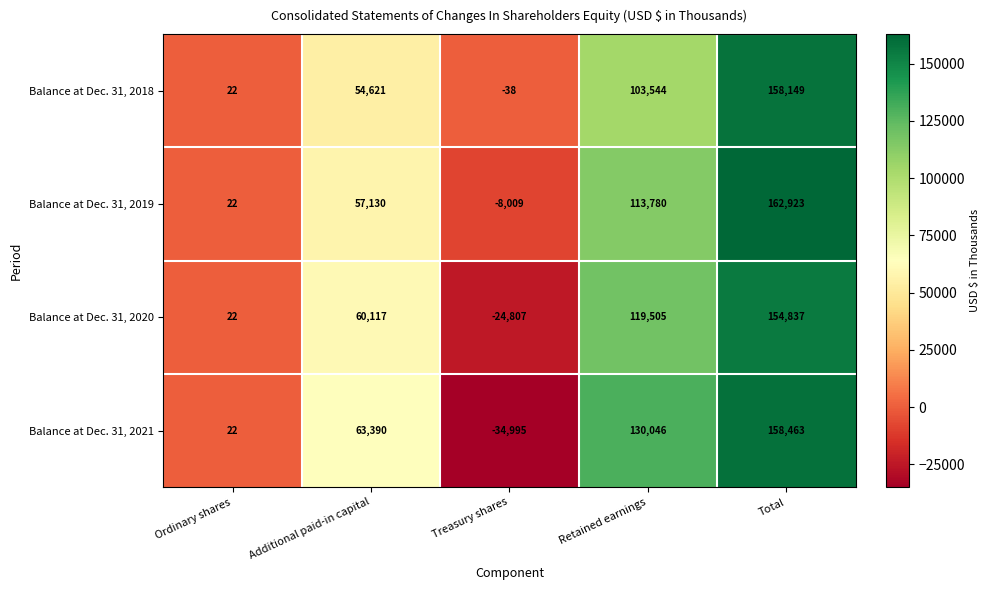

How many data points does each series have?

5